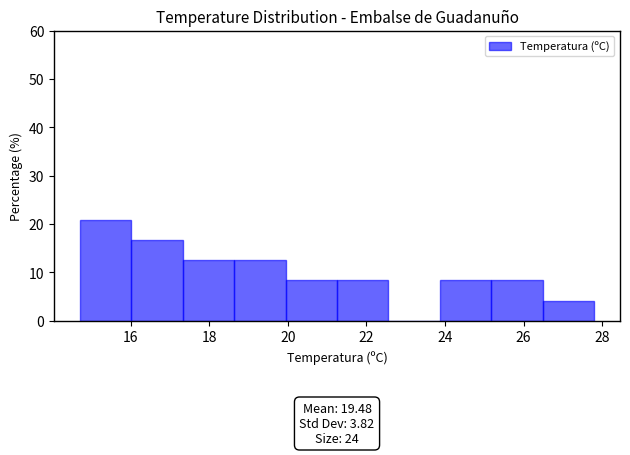

Which range on the x-axis has the tallest bar?

14.8 to 16.0